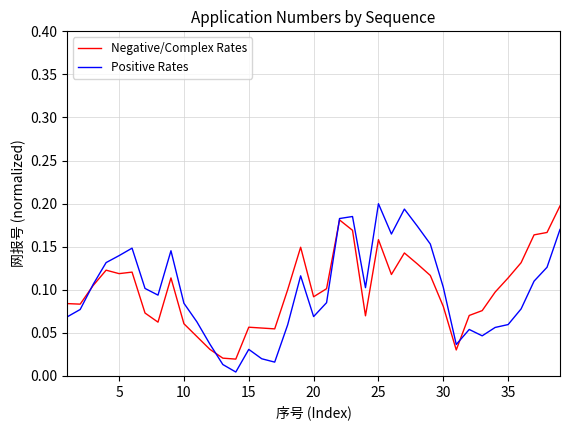

Which series has the largest range (max minus min)?

Positive Rates